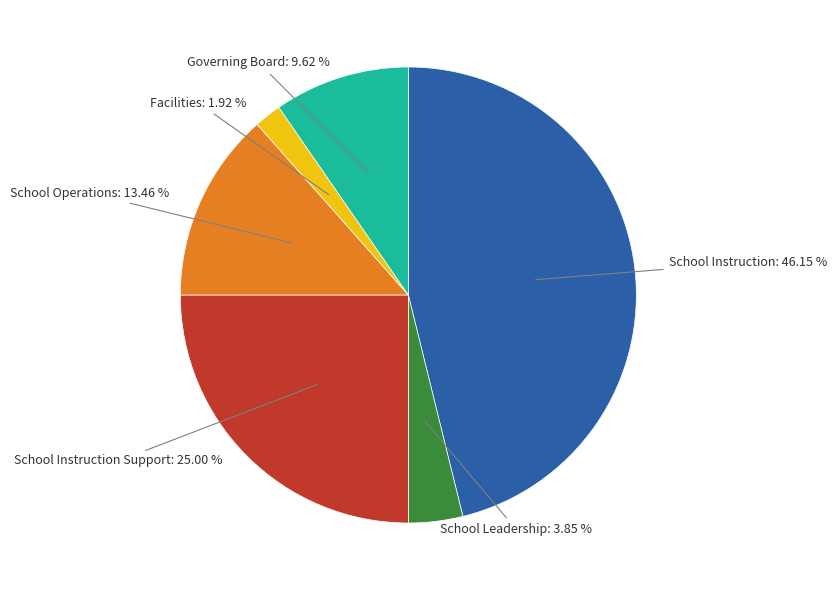

Does any single category account for the majority?

No